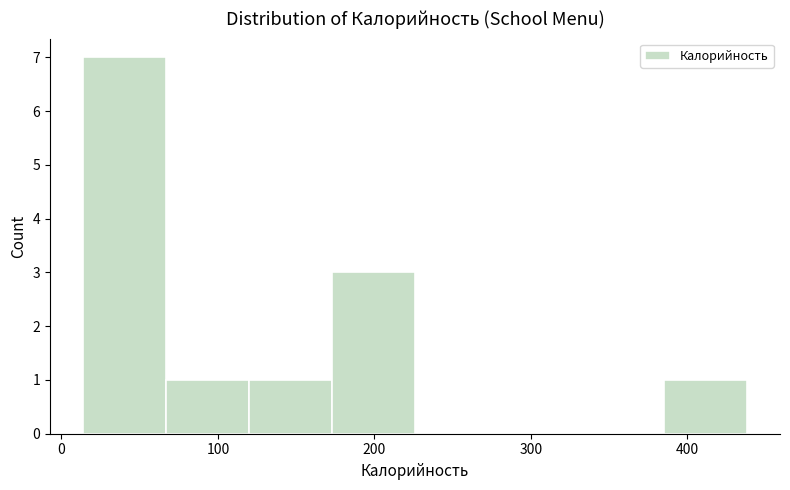

Reading left to right, list every bar in this chart as the range it spans on the x-axis followed by its height. Neither the bar edges nor the heights are printed on the chart, so give them approximately, as read against the axes.

10 to 70: 7
70 to 120: 1
120 to 170: 1
170 to 230: 3
230 to 280: 0
280 to 330: 0
330 to 380: 0
380 to 440: 1